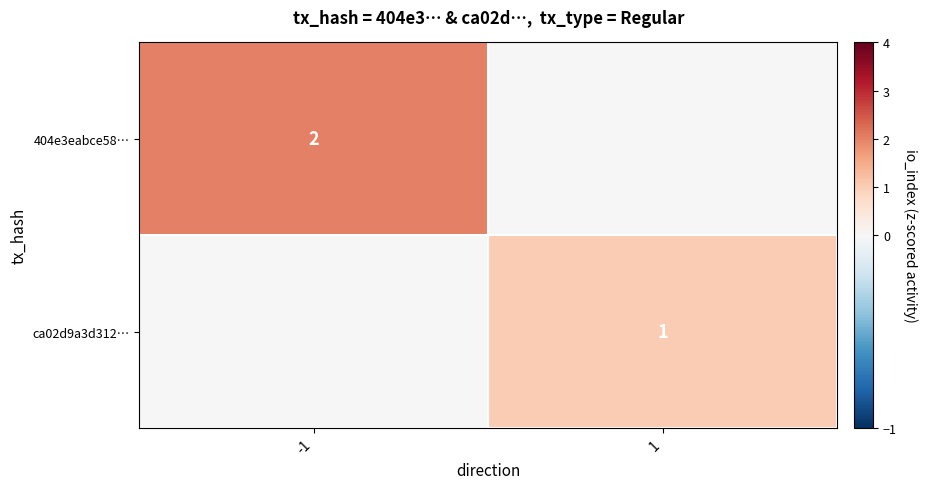

Is the value of ca02d9a3d312… at 1 greater than the value of 404e3eabce58… at -1?

No